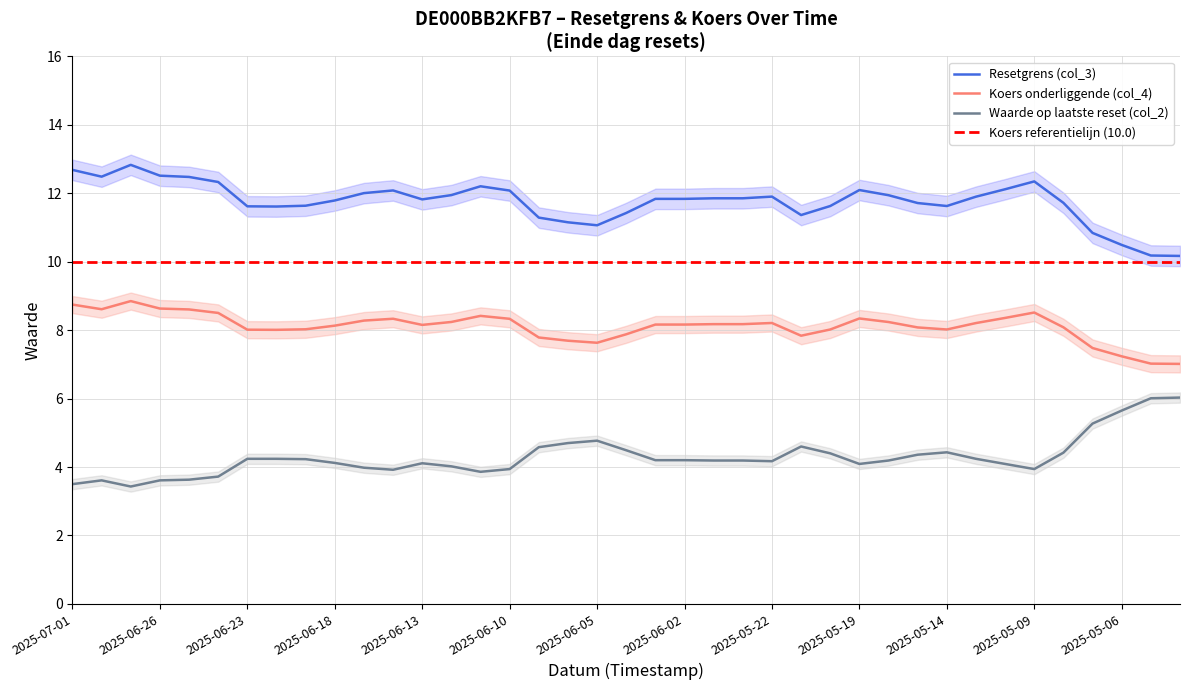

How many lines are shown in the chart?

3